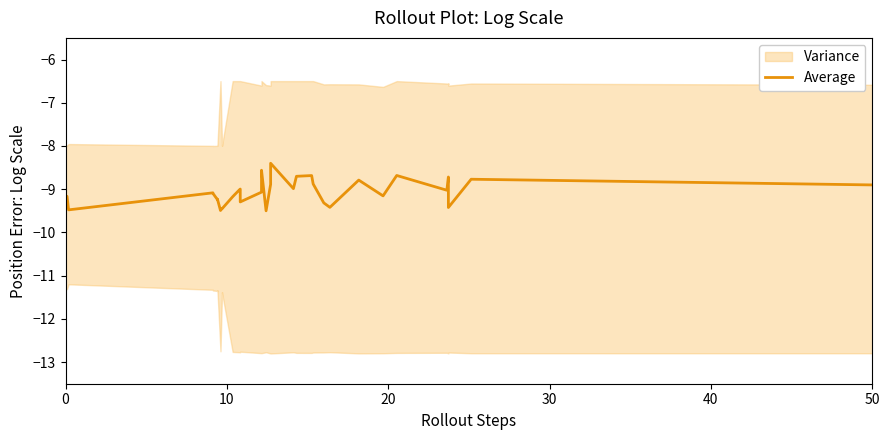

What is the maximum value shown in the chart?

-8.4